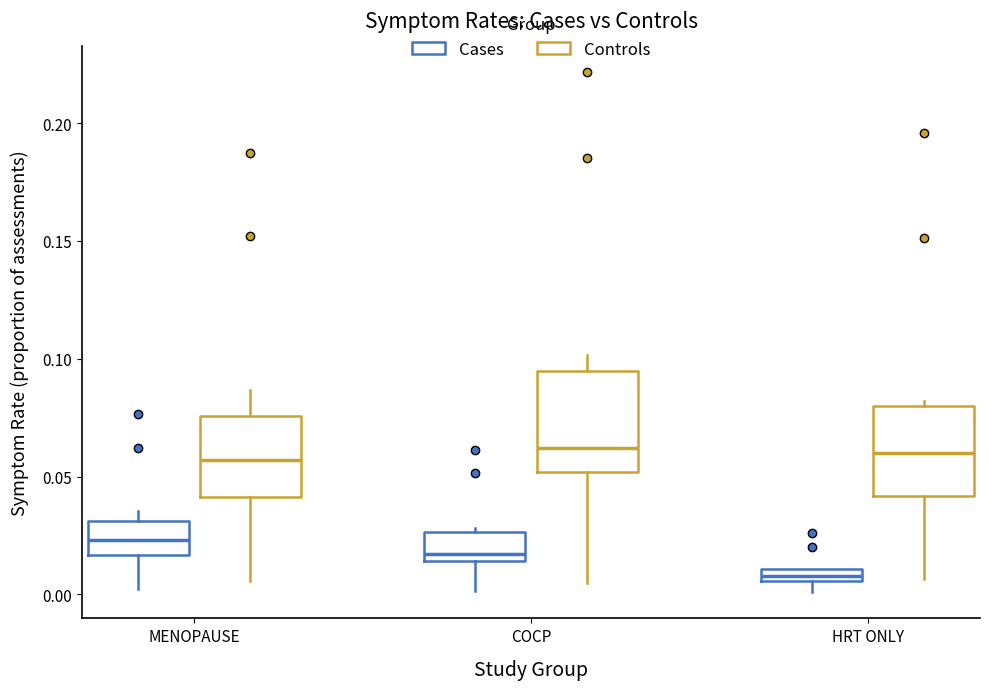

Where does the median line of the box for MENOPAUSE (Cases) sit on the y-axis? The values are not printed on the chart, so give them approximately, as read against the axis.

0.025